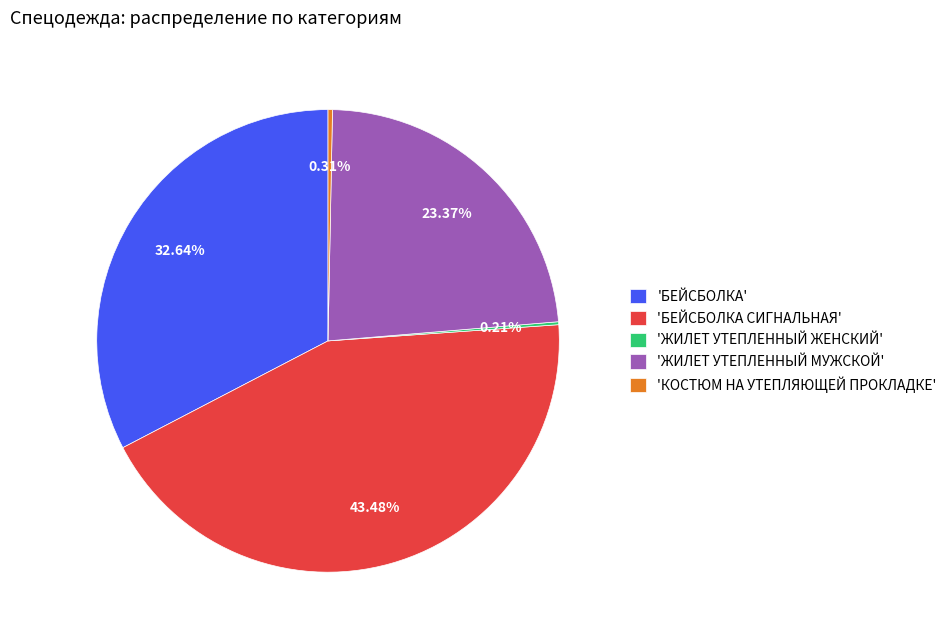

What is the largest slice in the pie chart?

'БЕЙСБОЛКА СИГНАЛЬНАЯ'